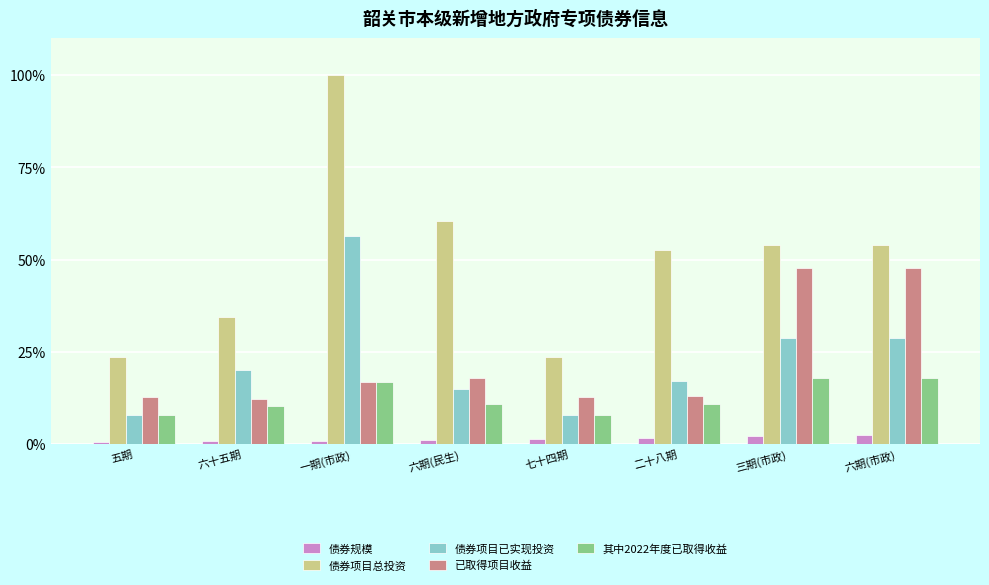

How many data points does each series have?

8